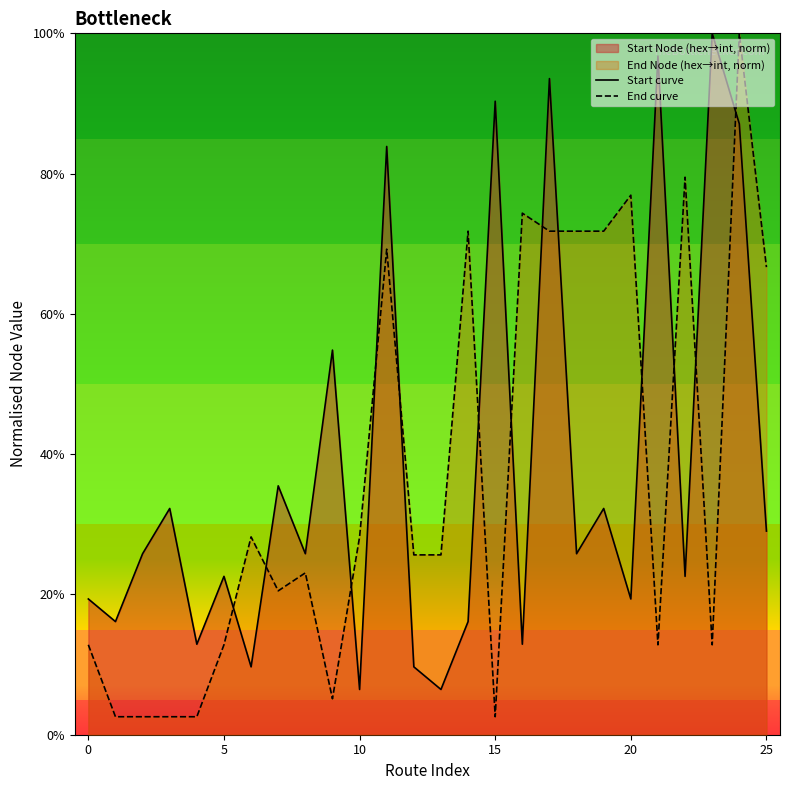

Which category has the highest value across all series?

23